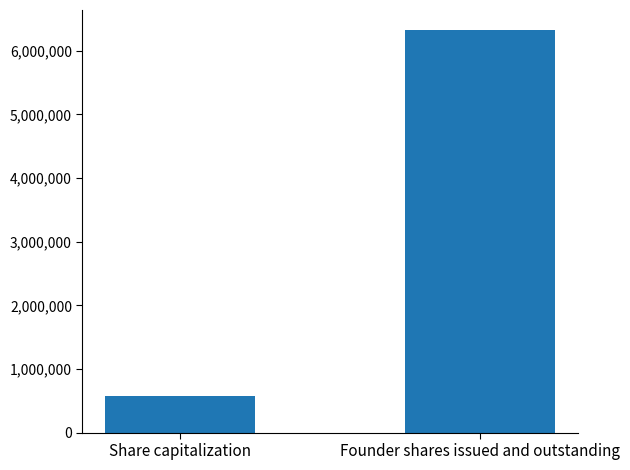

What is the average value?

3450000